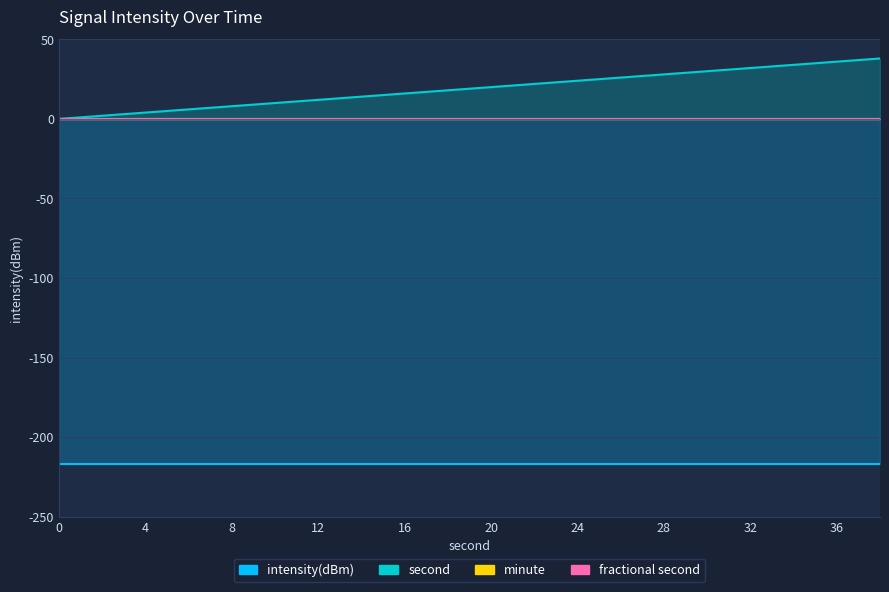

Which series has the largest total across all categories?

second